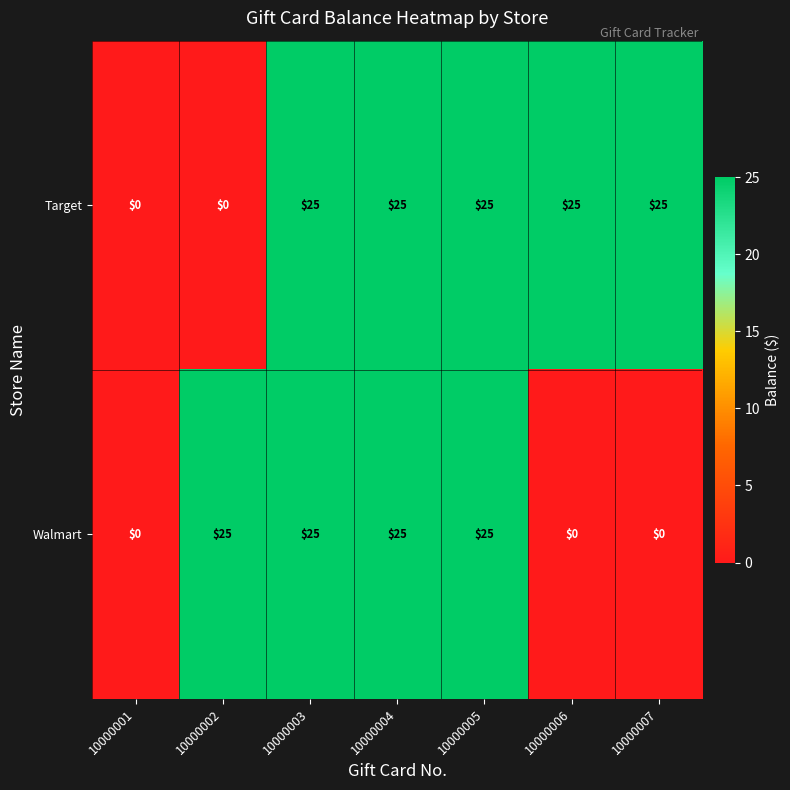

What is the sum of all Walmart values?

100